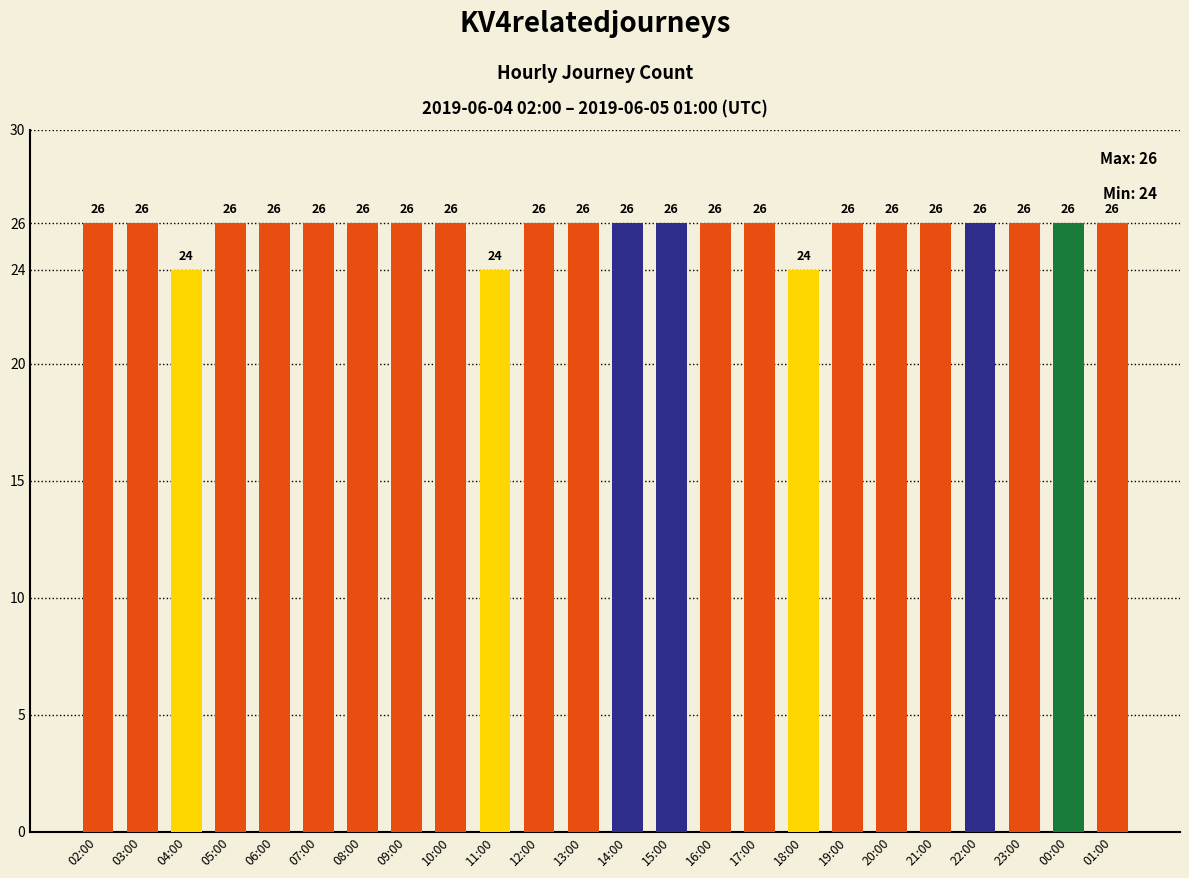

Reading right to left, extract all data points from this chart.

26	26	26	26	26	26	26	24	26	26	26	26	26	26	24	26	26	26	26	26	26	24	26	26